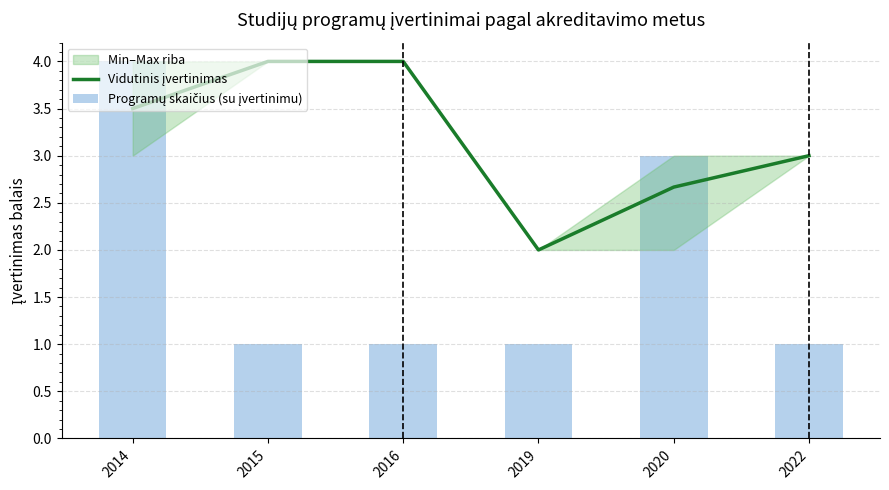

Reading left to right, list all the values displayed in this chart.

Vidutinis įvertinimas: 3.5	4.0	4.0	2.0	2.7	3.0
Programų skaičius (su įvertinimu): 4.0	1.0	1.0	1.0	3.0	1.0